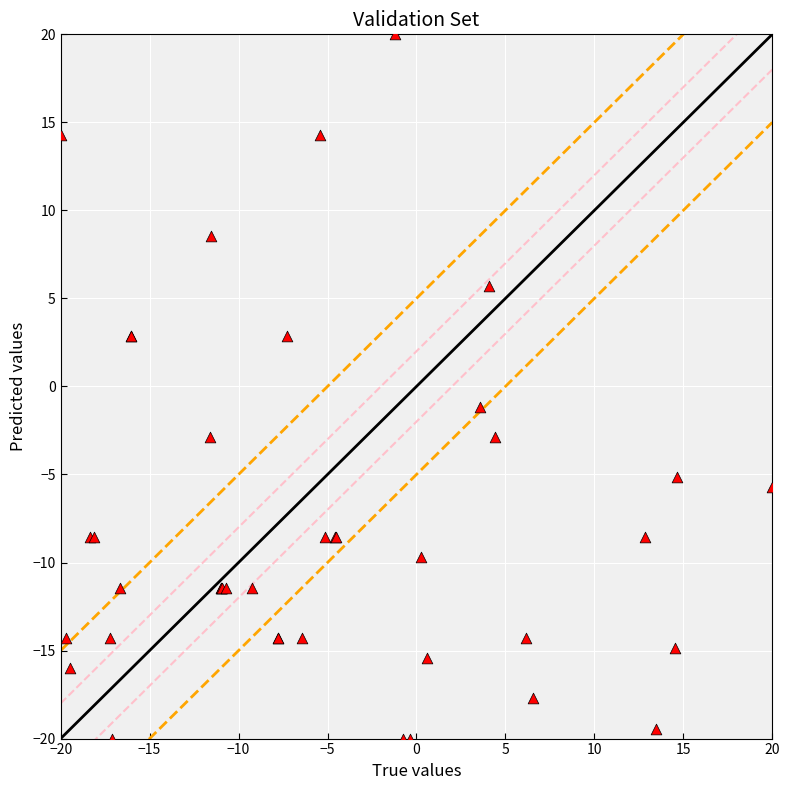

What Y value in the scatter plot is closest to 0?

-1.1